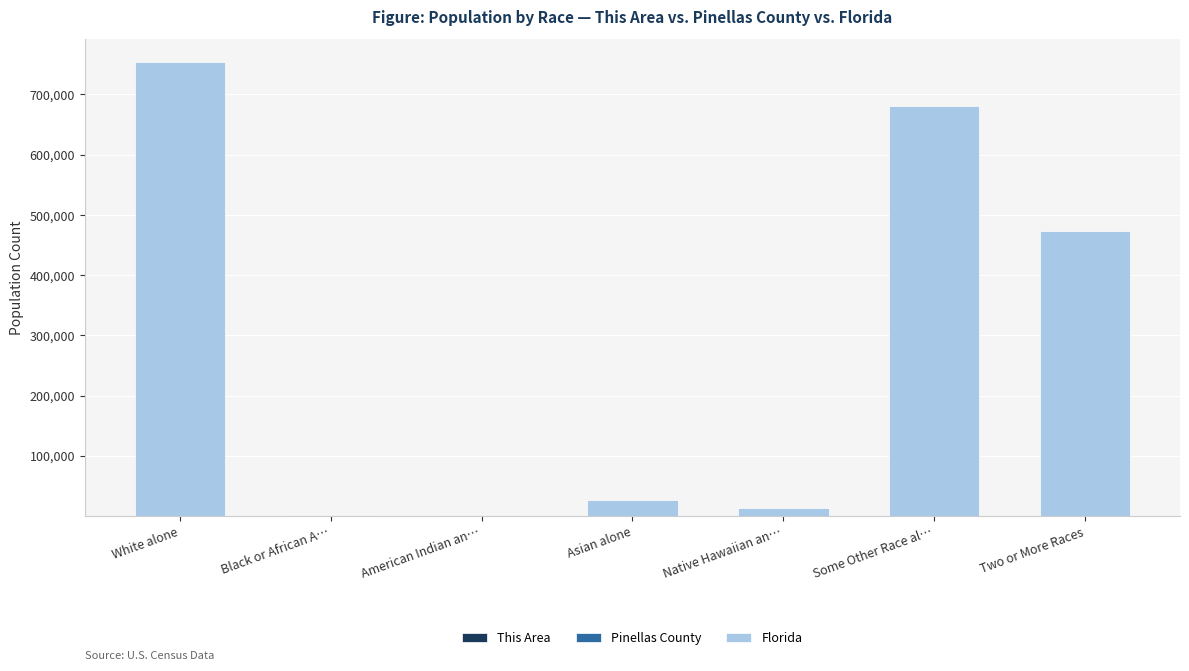

At which category is the sum across all series the highest?

White alone